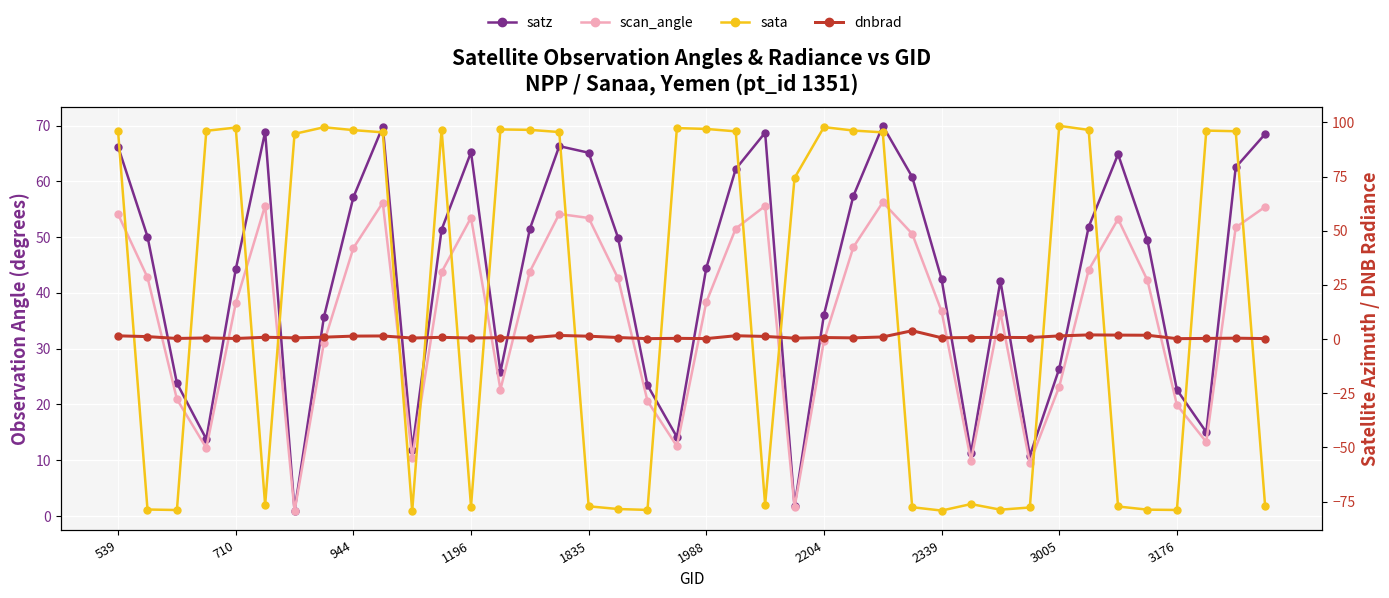

Reading right to left, transcribe all the data shown in this chart.

satz: 68.5	62.5	15.0	22.6	49.4	64.9	51.8	26.4	10.8	42.2	11.2	42.5	60.8	70.0	57.4	36.1	1.8	68.7	62.2	44.5	14.2	23.4	49.9	65.1	66.3	51.5	25.8	65.2	51.3	11.8	69.8	57.2	35.7	1.0	68.9	44.2	13.8	23.8	50.1	66.2
scan_angle: 55.4	51.7	13.3	19.9	42.2	53.3	44.1	23.2	9.5	36.5	9.9	36.7	50.6	56.3	48.2	31.4	1.5	55.6	51.5	38.3	12.5	20.6	42.6	53.4	54.2	43.8	22.7	53.5	43.7	10.5	56.2	48.0	31.1	0.9	55.7	38.1	12.2	20.9	42.8	54.1
sata: -77.0	95.9	96.2	-78.9	-78.7	-77.3	96.5	98.4	-77.7	-78.7	-76.2	-79.2	-77.6	95.4	96.2	97.8	74.4	-76.4	95.9	97.0	97.4	-78.9	-78.4	-77.2	95.5	96.6	96.8	-77.3	96.7	-79.4	95.4	96.4	97.8	94.7	-76.6	97.6	96.1	-78.9	-78.7	95.8
dnbrad: 0.2	0.4	0.3	0.2	1.8	1.8	1.9	1.5	0.7	0.8	0.7	0.6	3.9	1.0	0.6	0.7	0.4	1.2	1.5	0.2	0.3	0.2	0.7	1.3	1.7	0.5	0.7	0.5	0.8	0.5	1.4	1.4	0.9	0.6	0.8	0.3	0.5	0.3	1.1	1.5